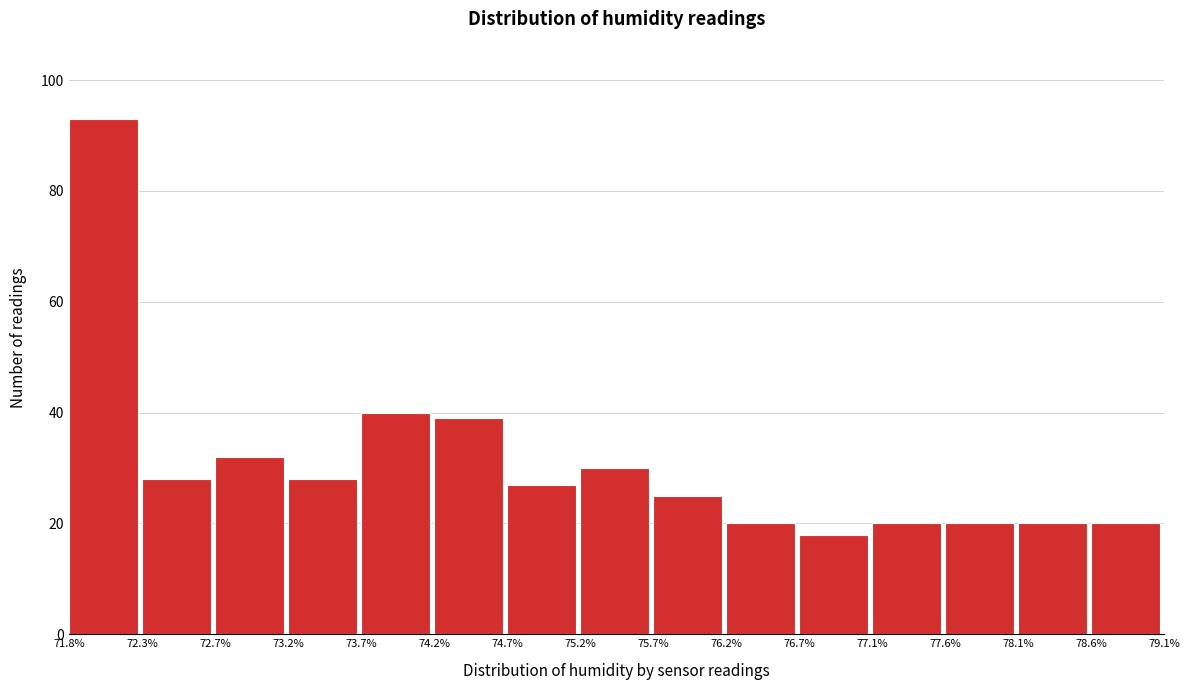

Which range on the x-axis has the tallest bar?

71.8% to 72.3%